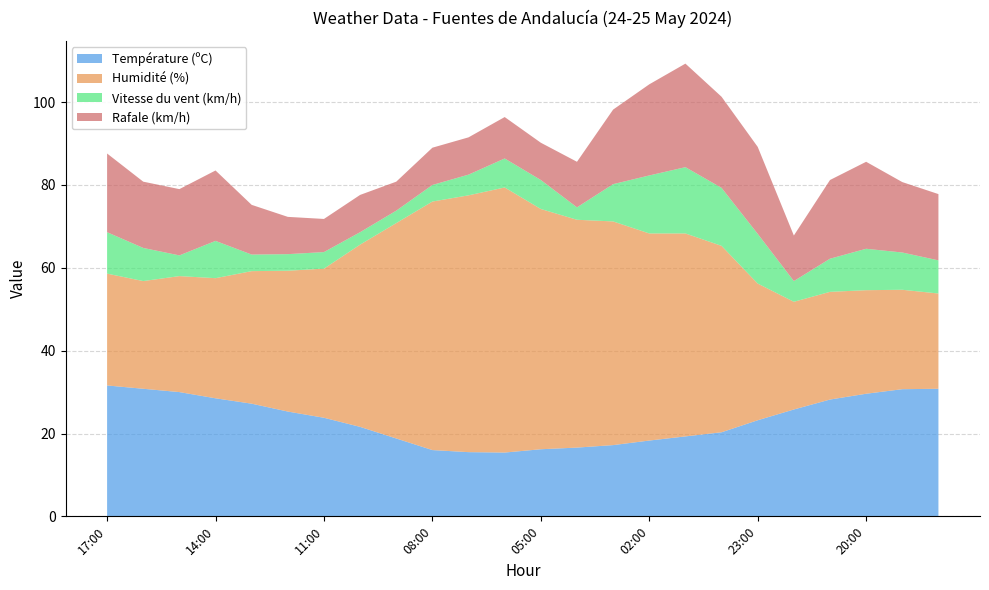

Reading left to right, extract all data points from this chart.

Température (ºC): 31.6	30.8	30.0	28.5	27.2	25.3	23.8	21.6	18.8	16.0	15.5	15.4	16.2	16.6	17.2	18.3	19.3	20.3	23.2	25.8	28.2	29.6	30.7	30.8
Humidité (%): 27.0	26.0	28.0	29.0	32.0	34.0	36.0	44.0	52.0	60.0	62.0	64.0	58.0	55.0	54.0	50.0	49.0	45.0	33.0	26.0	26.0	25.0	24.0	23.0
Vitesse du vent (km/h): 10.0	8.0	5.0	9.0	4.0	4.0	4.0	3.0	3.0	4.0	5.0	7.0	7.0	3.0	9.0	14.0	16.0	14.0	12.0	5.0	8.0	10.0	9.0	8.0
Rafale (km/h): 19.0	16.0	16.0	17.0	12.0	9.0	8.0	9.0	7.0	9.0	9.0	10.0	9.0	11.0	18.0	22.0	25.0	22.0	21.0	11.0	19.0	21.0	17.0	16.0